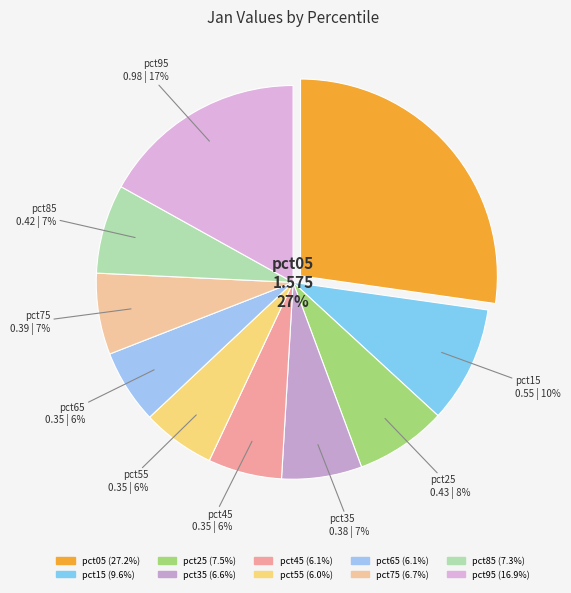

To the nearest percent, what portion does pct25 represent?

8%